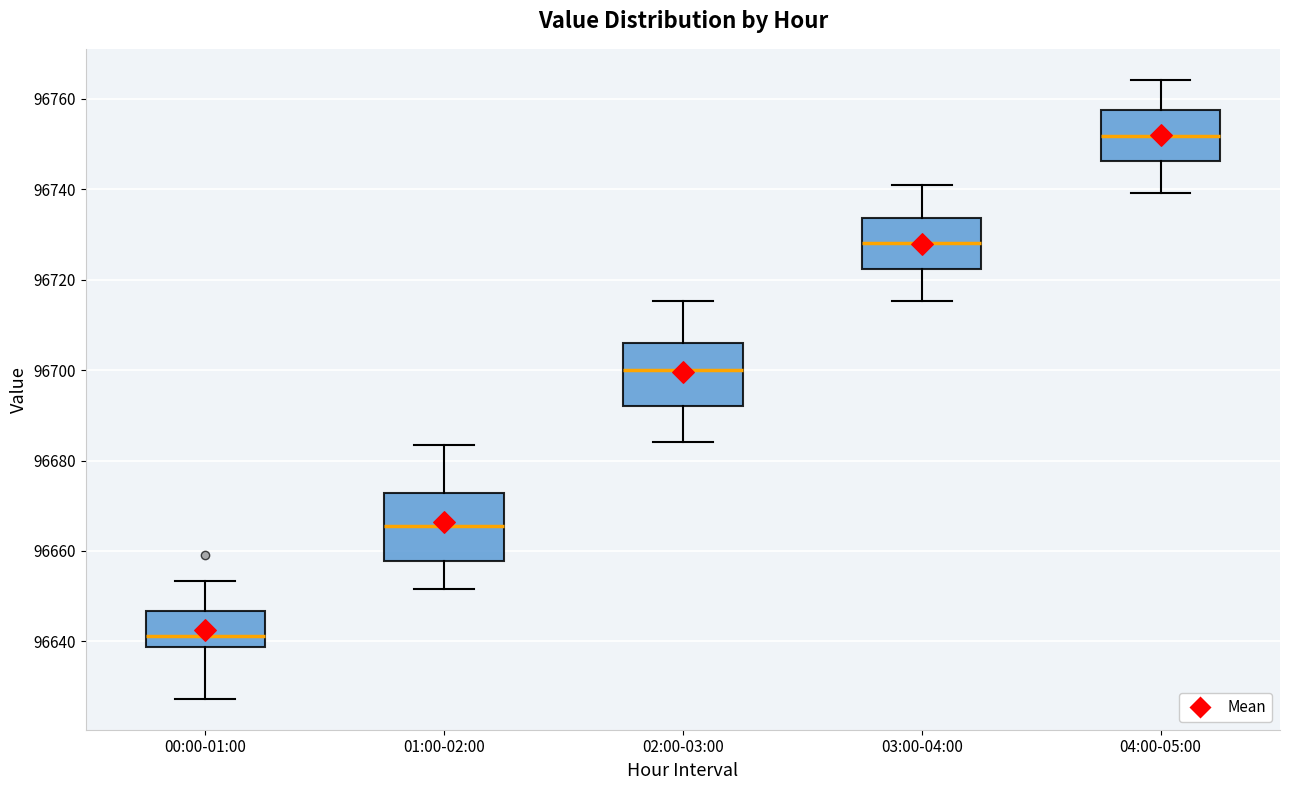

Reading left to right, transcribe this box plot: for each box, give where its median line is, the range the box spans, and where its two whiskers end, as read against the y-axis. The values are not printed on the chart, so give them approximately, as read against the axis.

00:00-01:00: median 96642, box 96638 to 96646, whiskers 96628 to 96654
01:00-02:00: median 96666, box 96658 to 96672, whiskers 96652 to 96684
02:00-03:00: median 96700, box 96692 to 96706, whiskers 96684 to 96716
03:00-04:00: median 96728, box 96722 to 96734, whiskers 96716 to 96740
04:00-05:00: median 96752, box 96746 to 96758, whiskers 96740 to 96764